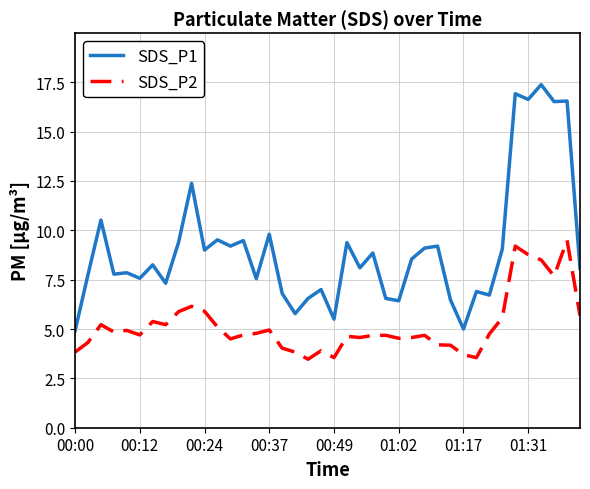

True or false: SDS_P1 and SDS_P2 intersect in this chart.

False